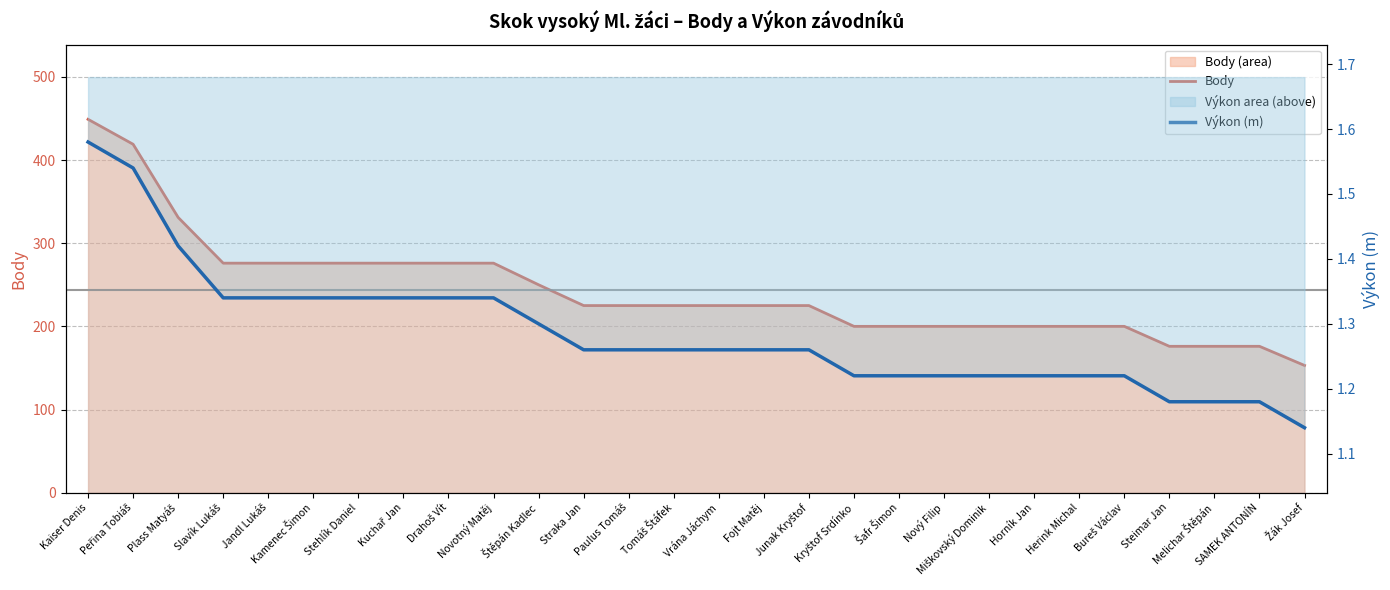

Reading right to left, list all the values displayed in this chart.

Body: 153.0	176.0	176.0	176.0	200.0	200.0	200.0	200.0	200.0	200.0	200.0	225.0	225.0	225.0	225.0	225.0	225.0	250.0	276.0	276.0	276.0	276.0	276.0	276.0	276.0	331.0	419.0	449.0
Výkon (m): 1.1	1.2	1.2	1.2	1.2	1.2	1.2	1.2	1.2	1.2	1.2	1.3	1.3	1.3	1.3	1.3	1.3	1.3	1.3	1.3	1.3	1.3	1.3	1.3	1.3	1.4	1.5	1.6